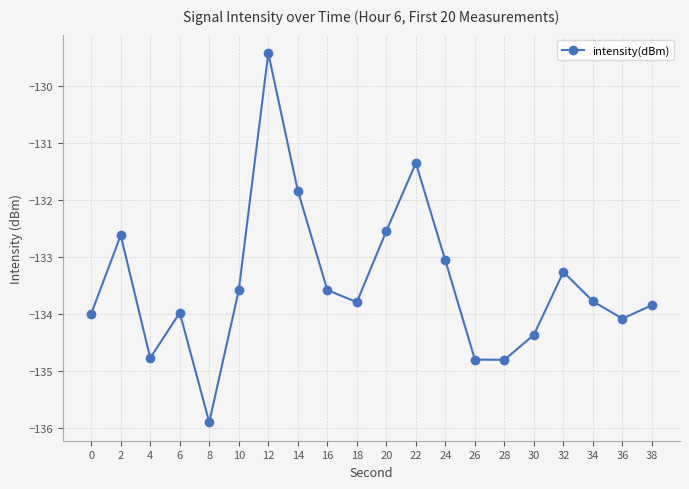

What is the change in value from 8 to 38?

+2.1